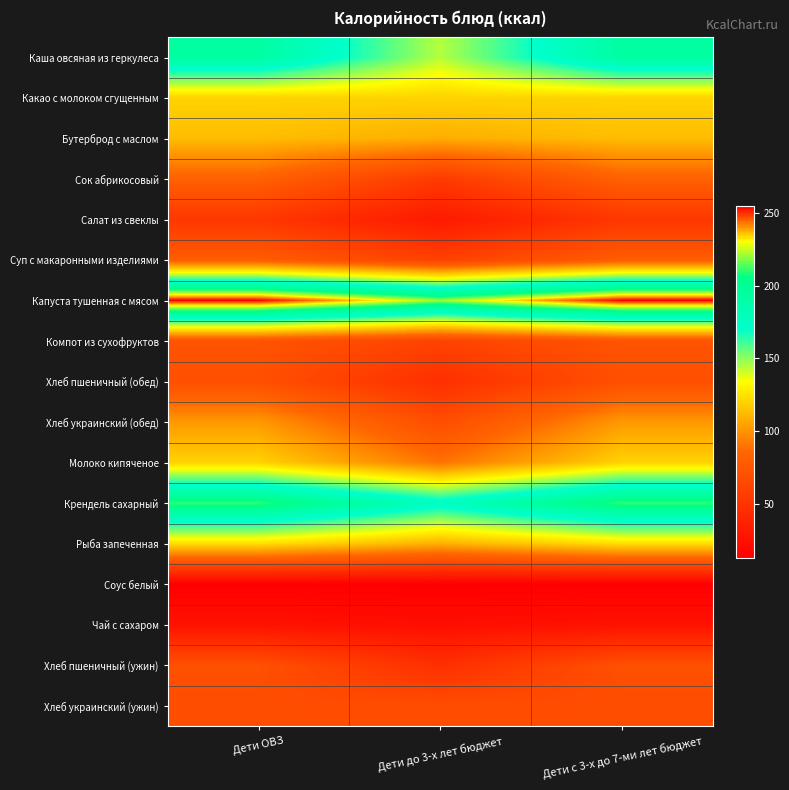

Between Дети до 3-х лет бюджет and Дети с 3-х до 7-ми лет бюджет, which series saw the biggest shift?

Каша овсяная из геркулеса